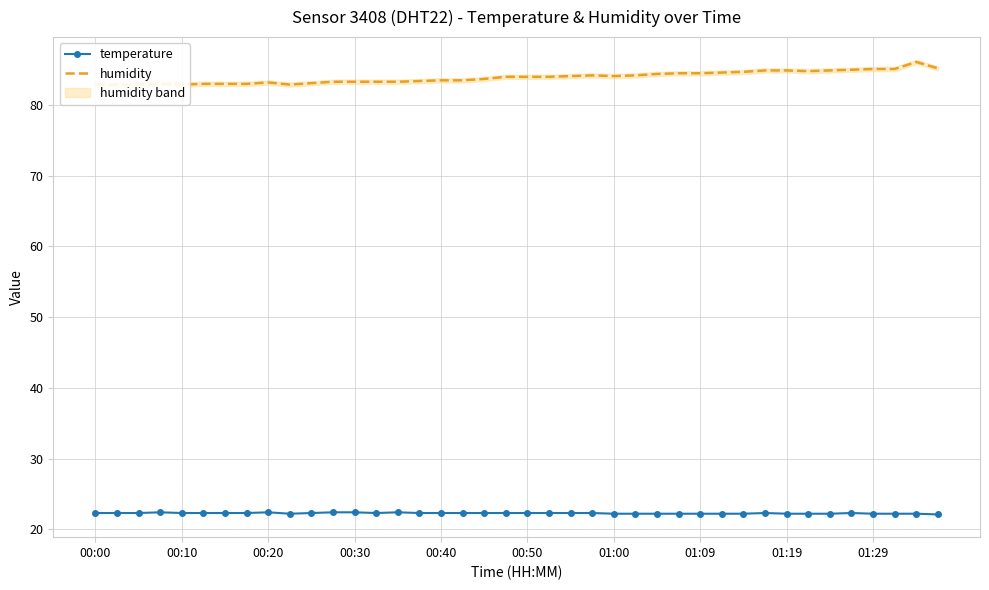

The value of temperature at 01:09 is 22.2. True or false?

True